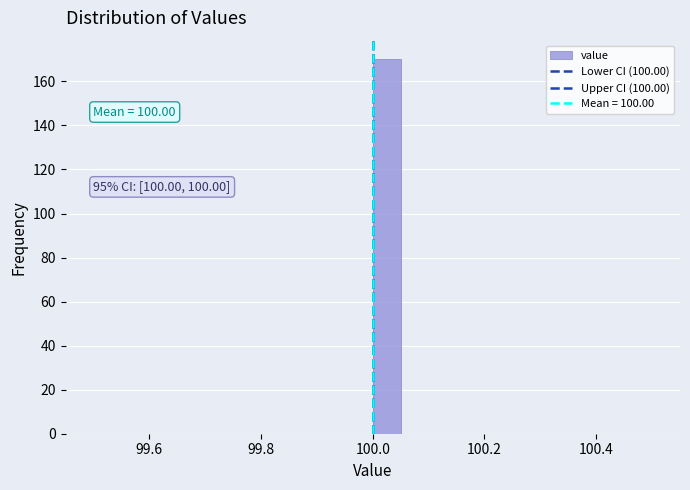

Read against the x-axis, roughly where is the centre of the tallest bar?

100.02